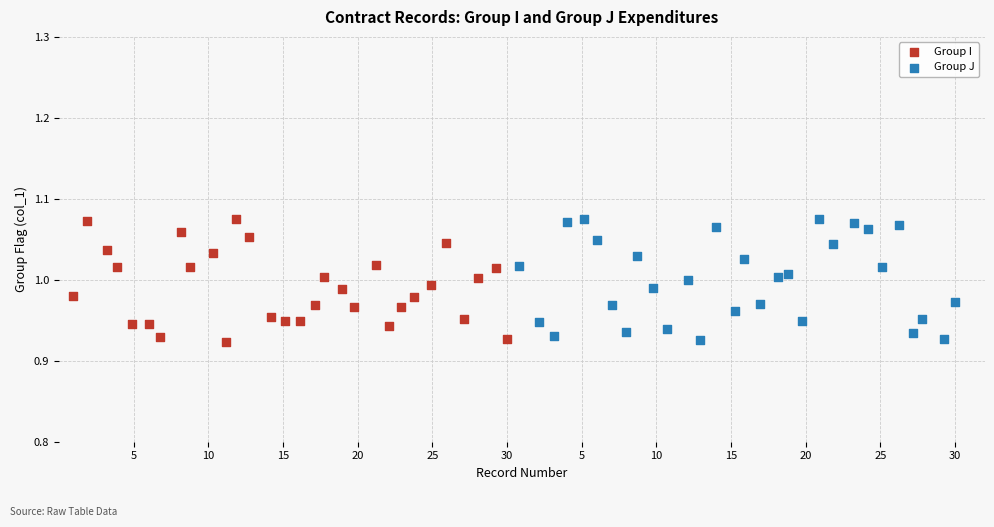

What are all the series names shown in the legend?

Group I, Group J